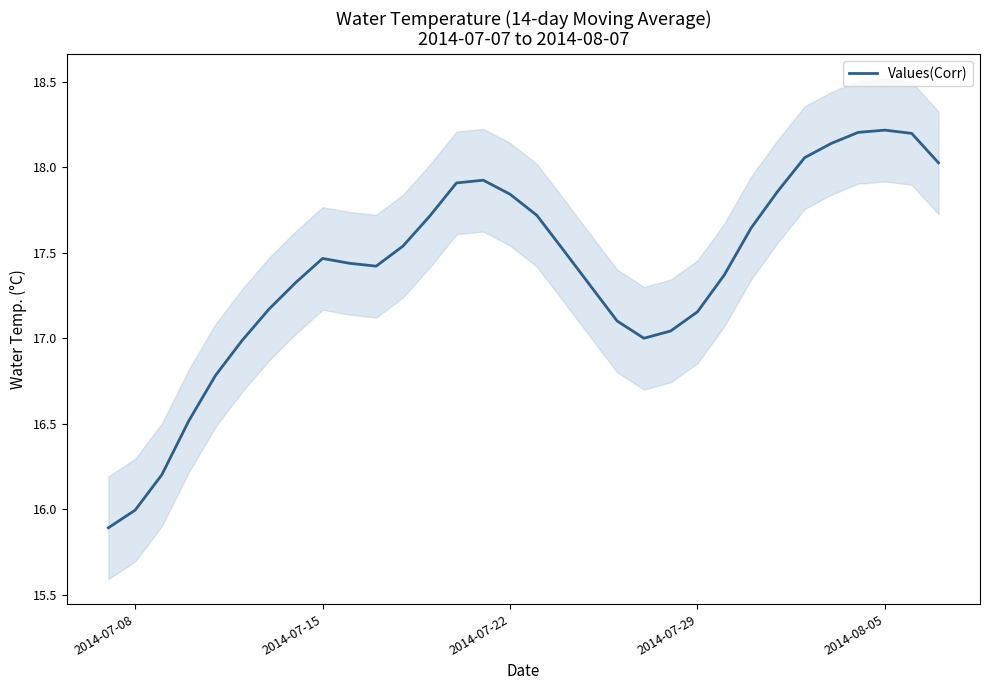

What is the lowest value of the Values(Corr) series?

15.9